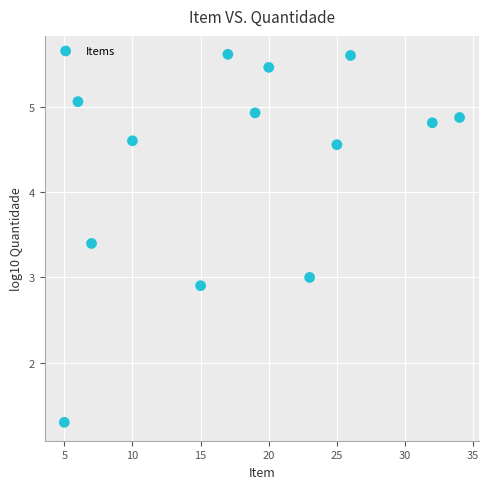

What is the range of Y values (max minus min)?

4.3